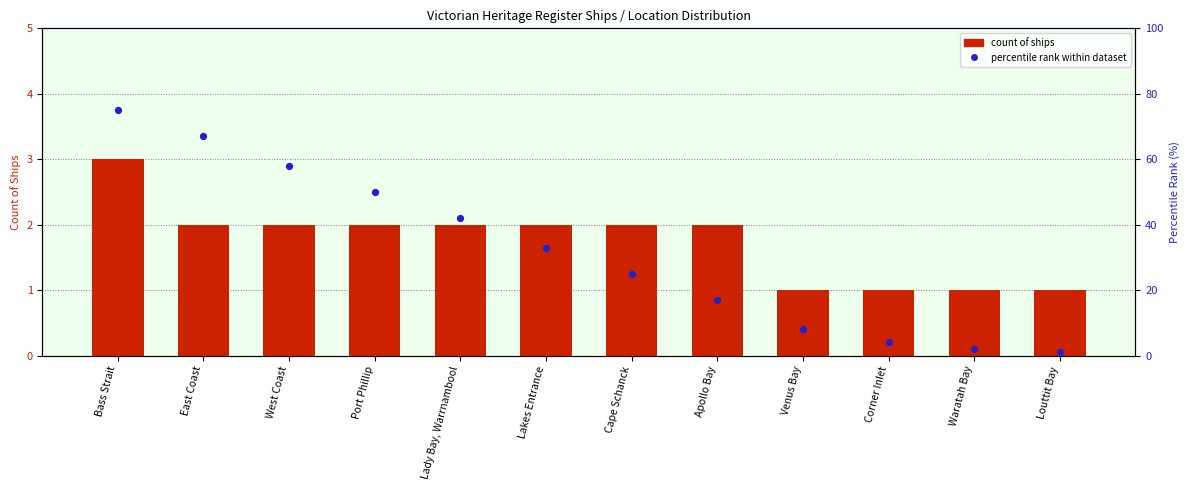

At how many categories does at least one series exceed 20?

7